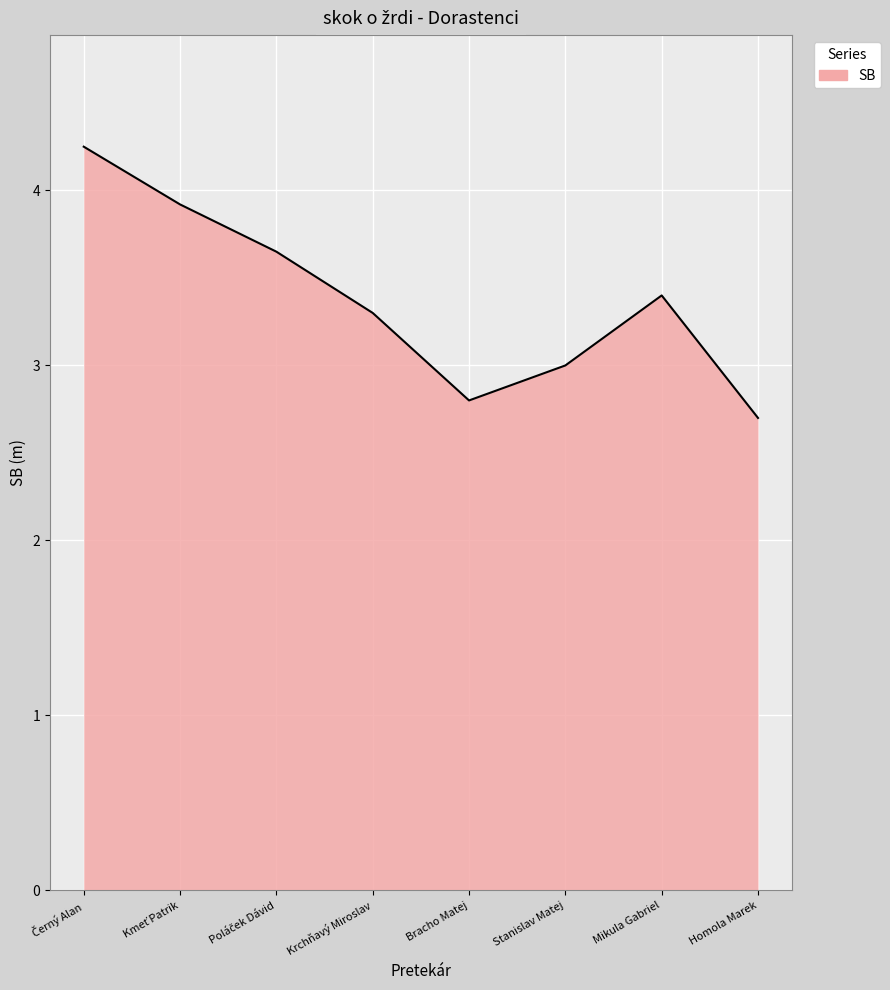

How many interior local valleys (lower than both neighbors) does the data have?

1